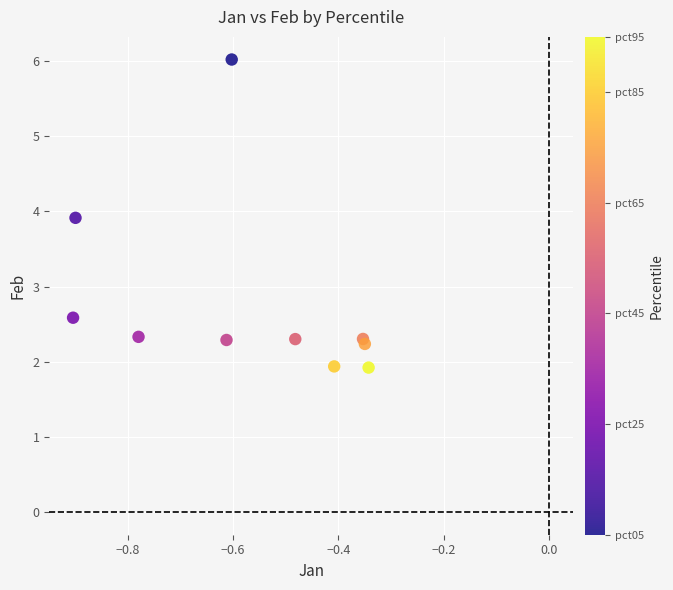

What Y value in the scatter plot is closest to 3?

2.6